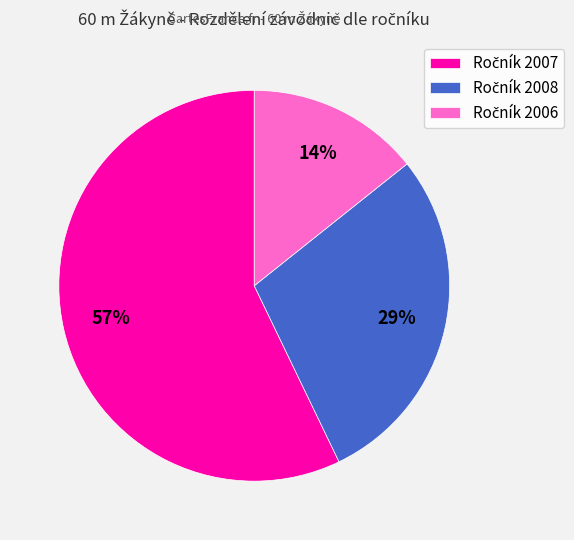

Does any single category account for the majority?

Yes